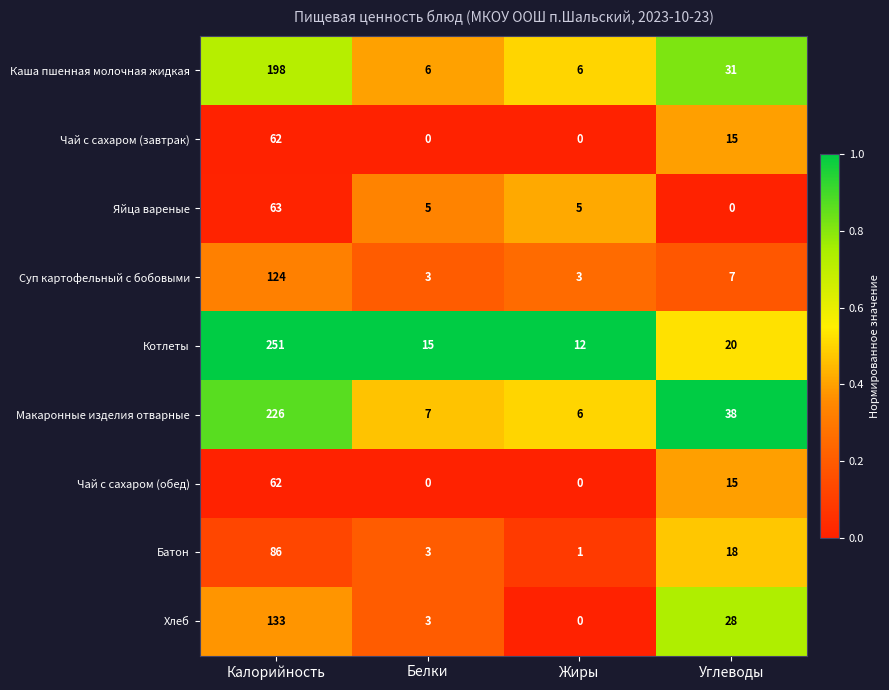

What is the total value across all series at Калорийность?

1205